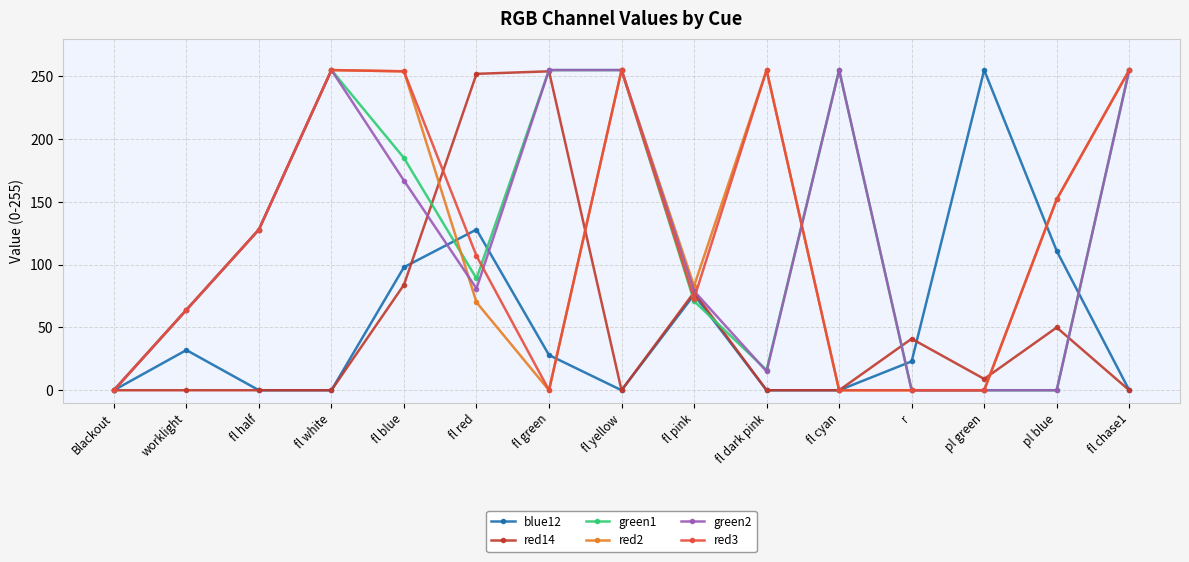

At which category does red2 reach its first local valley?

fl green